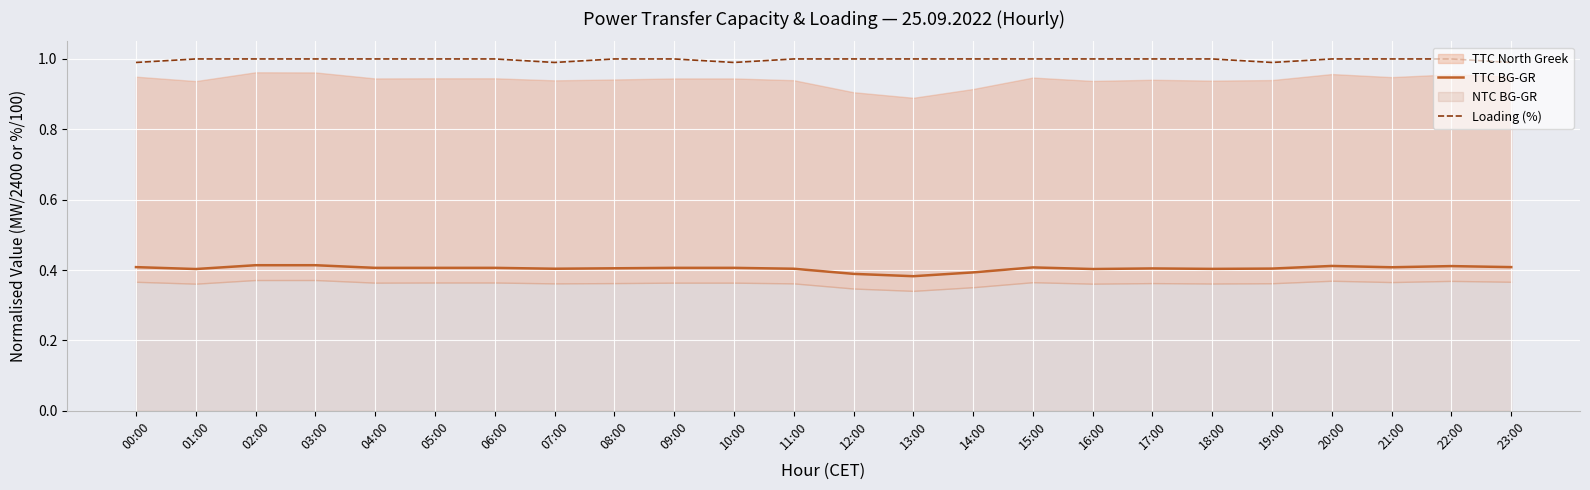

Is the value of Loading (%) at 07:00 greater than the value of TTC BG-GR at 15:00?

Yes